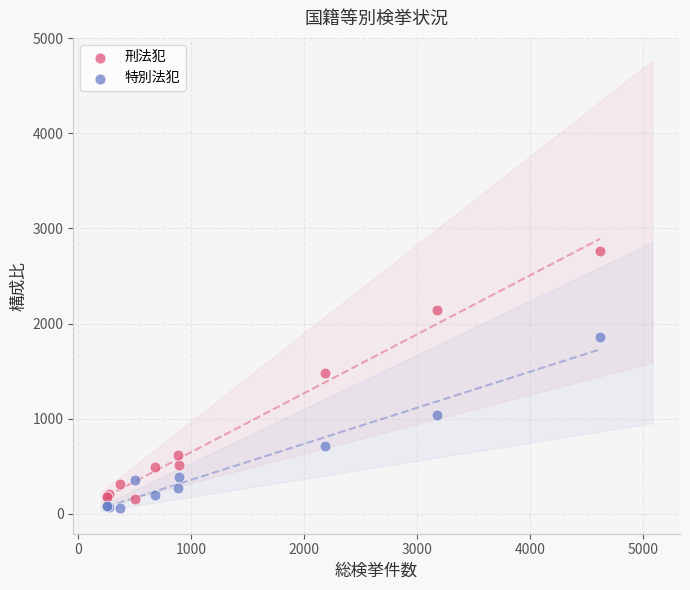

What are all the series names shown in the legend?

刑法犯, 特別法犯